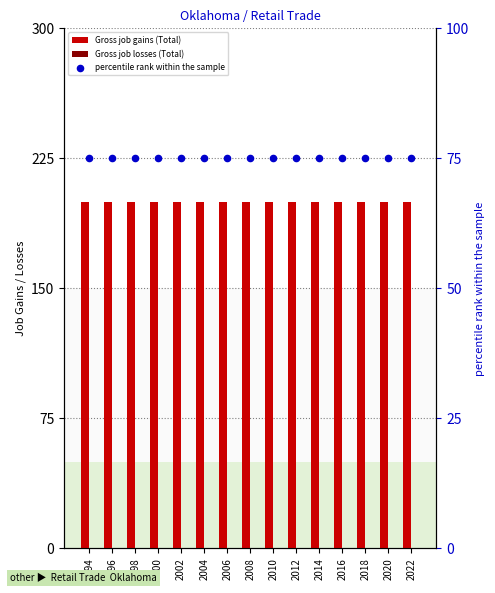

What are all the series names shown in the legend?

Gross job gains (Total), Gross job losses (Total), percentile rank within the sample